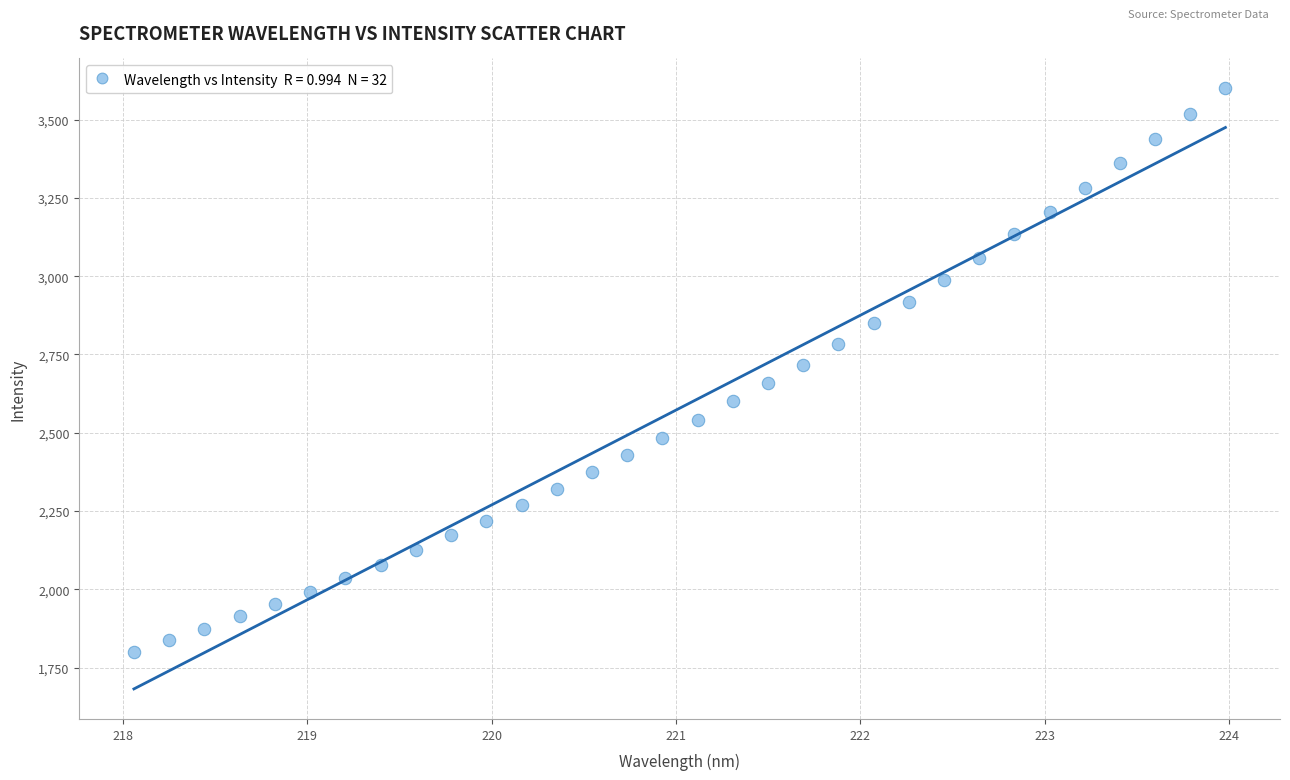

What is the range of X values (max minus min)?

5.9